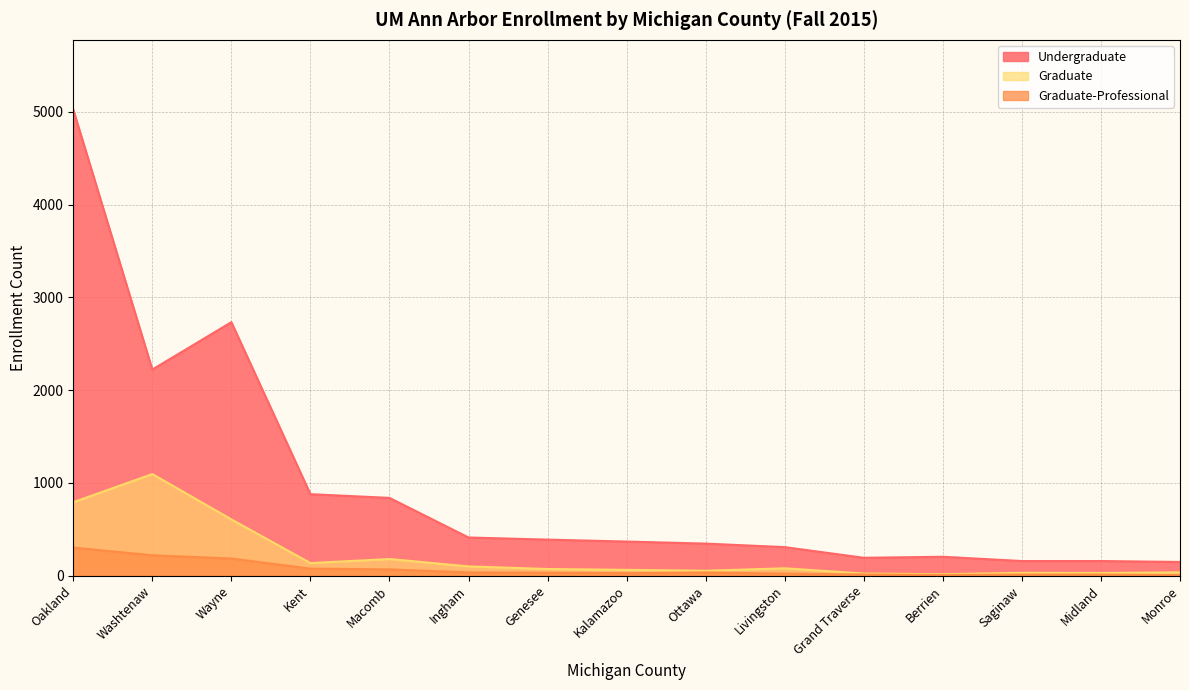

What is the highest value of the Graduate series?

1095